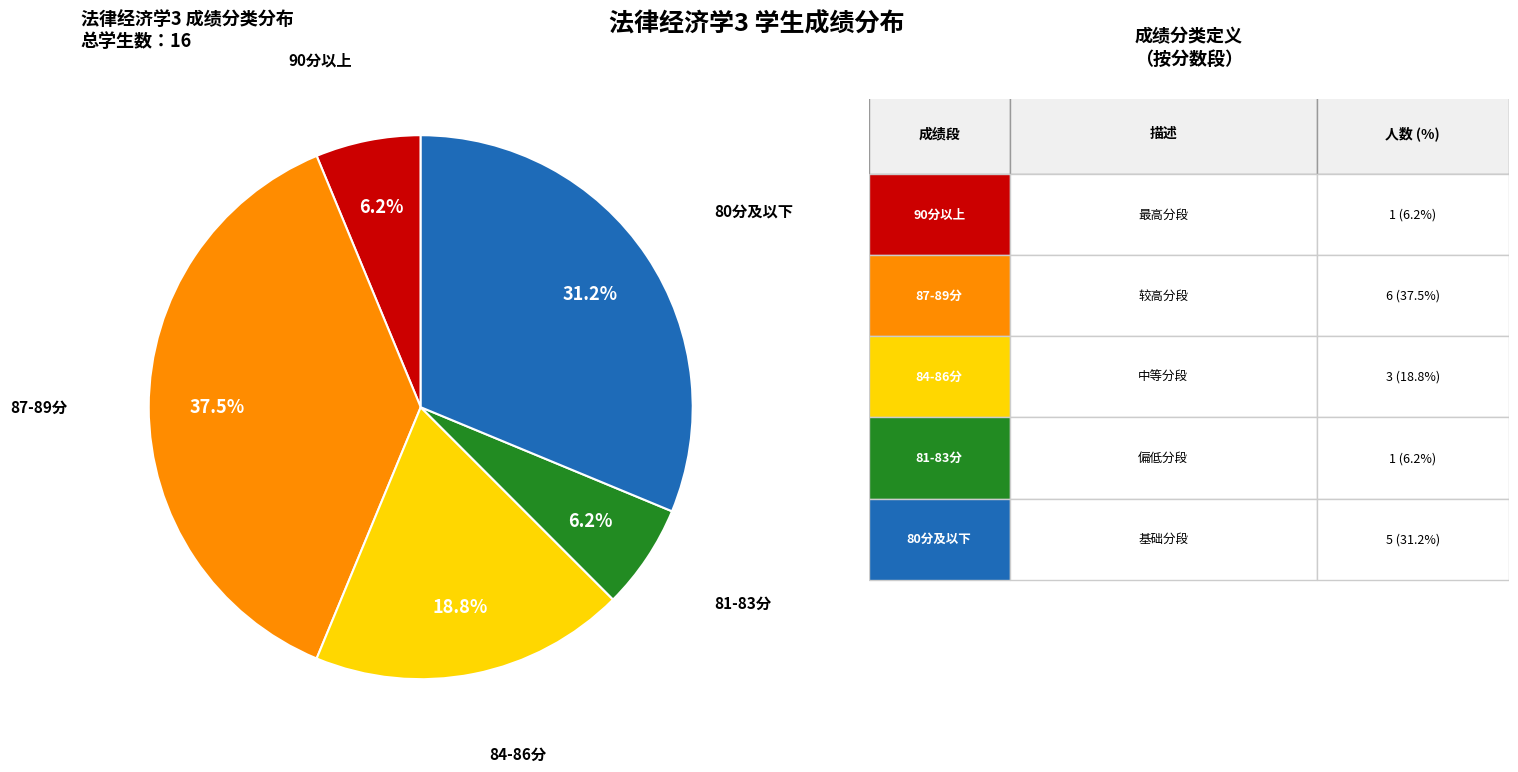

Does any single category account for the majority?

No